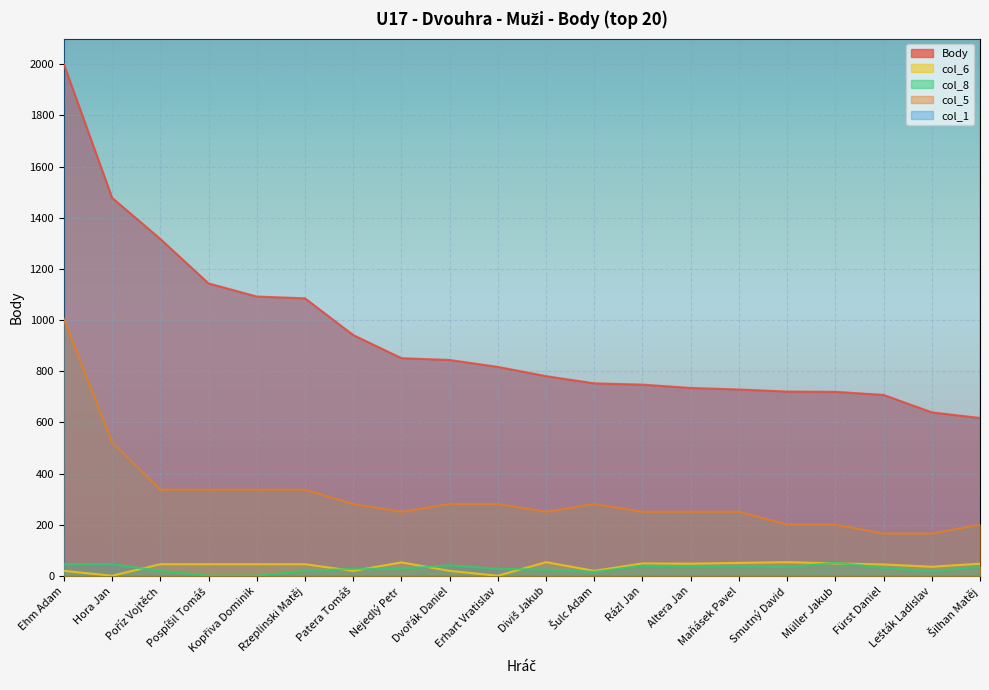

List the series in order of their peak value, highest first.

col_1, Body, col_5, col_6, col_8